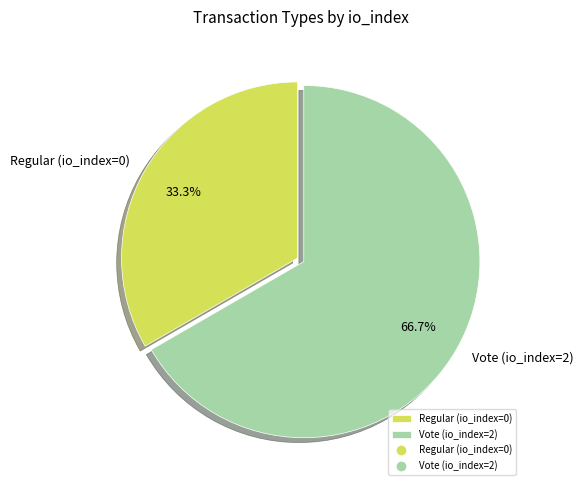

To the nearest percent, what portion does Vote (io_index=2) represent?

67%